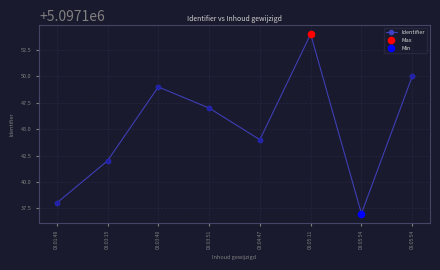

How many categories are shown in the chart?

8